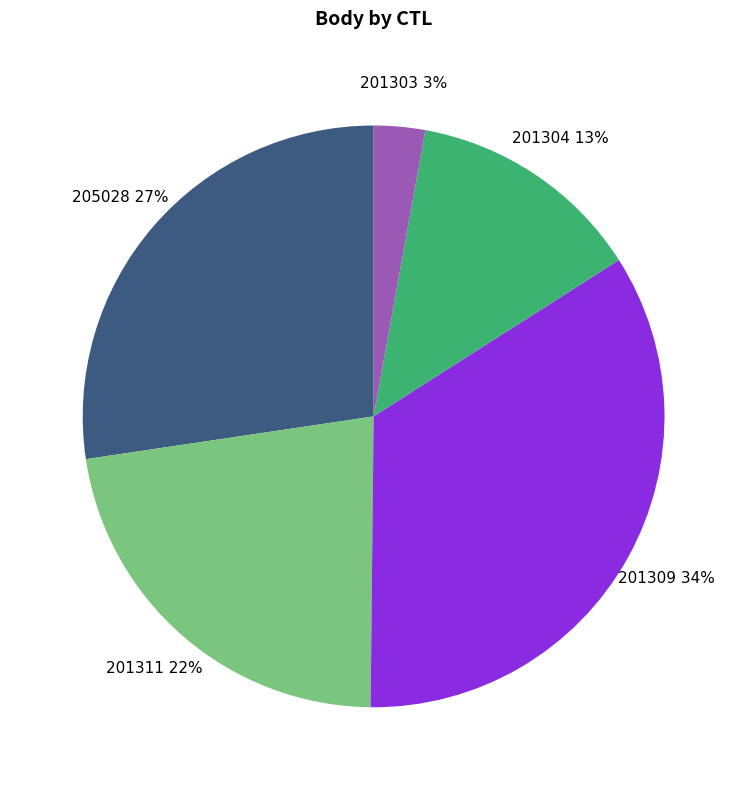

Count the number of slices in the pie.

5